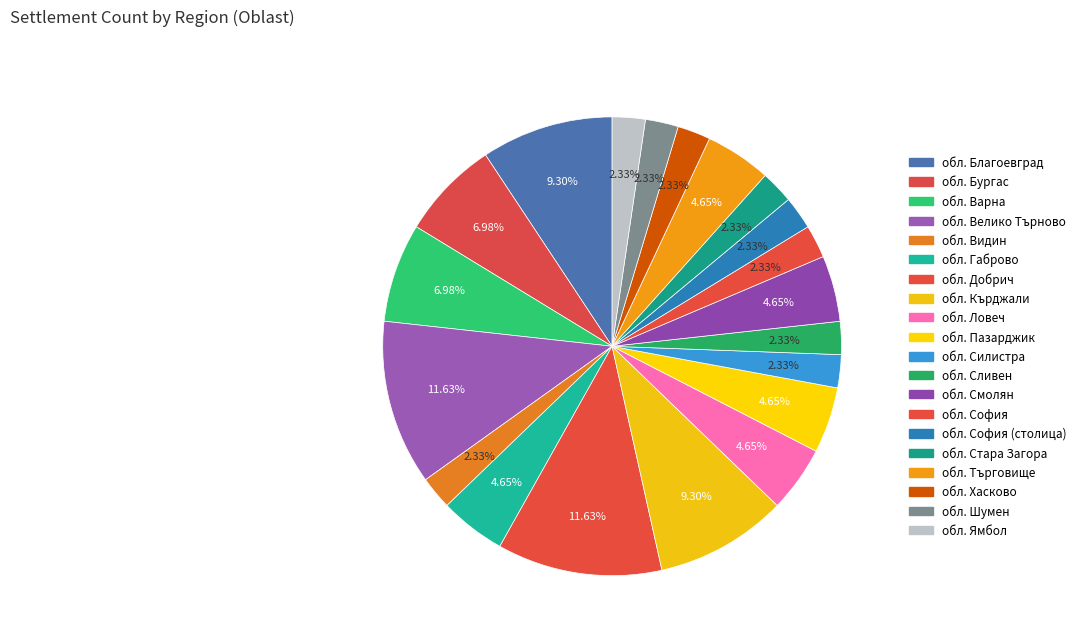

How many segments does this pie chart have?

20